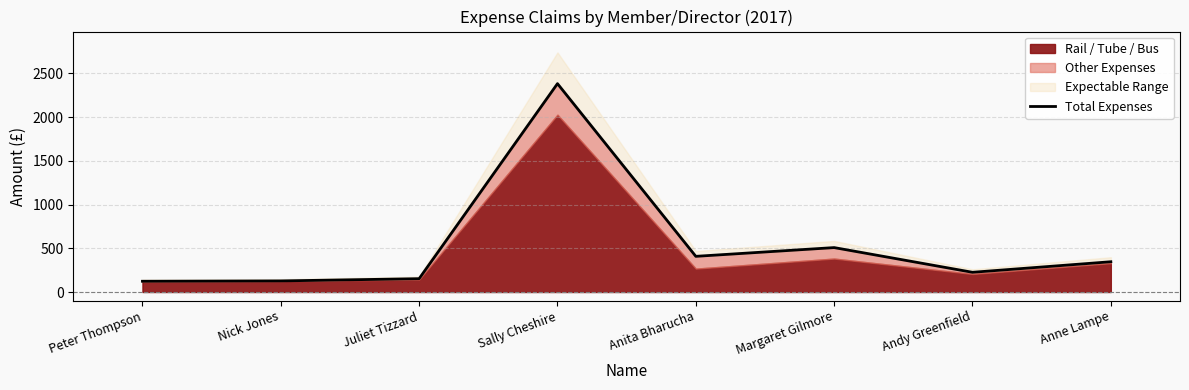

How many interior local peaks (higher than both neighbors) does the data have?

2